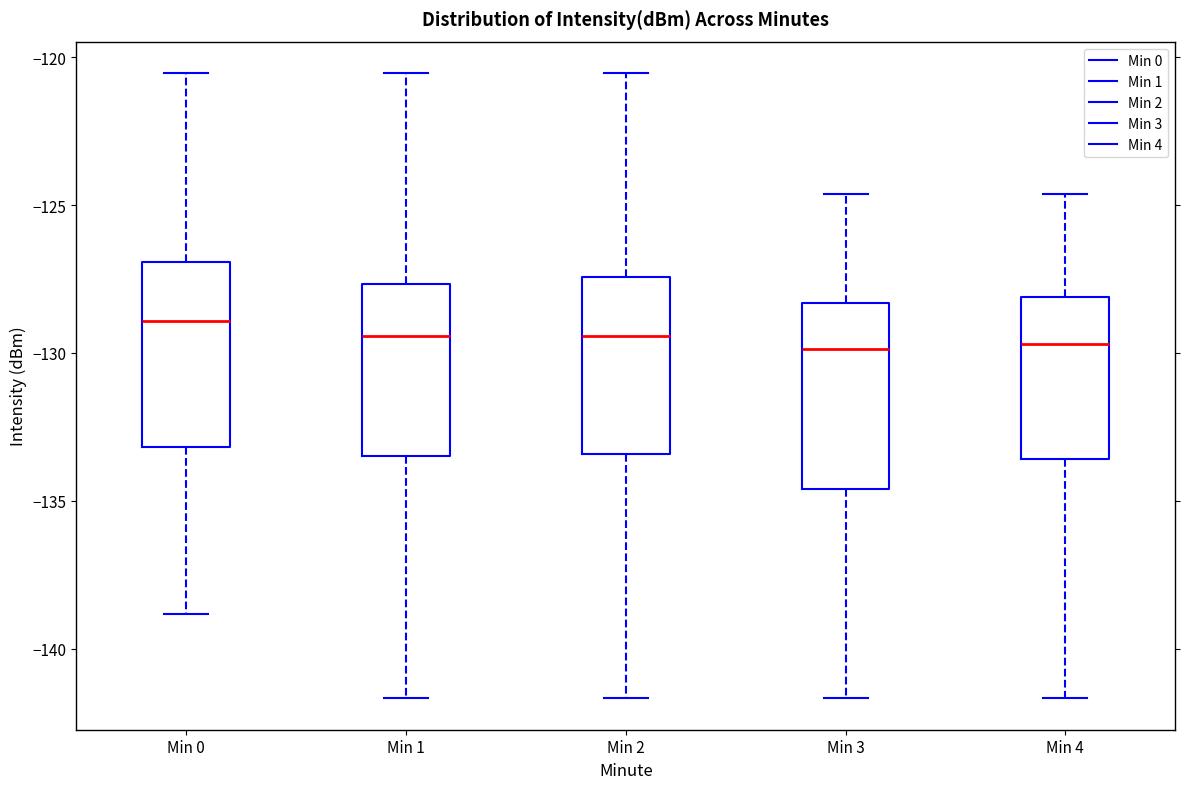

Reading left to right, transcribe this box plot: for each box, give where its median line is, the range the box spans, and where its two whiskers end, as read against the y-axis. The values are not printed on the chart, so give them approximately, as read against the axis.

Min 0: median -129.0, box -133.0 to -127.0, whiskers -139.0 to -120.5
Min 1: median -129.5, box -133.5 to -127.5, whiskers -141.5 to -120.5
Min 2: median -129.5, box -133.5 to -127.5, whiskers -141.5 to -120.5
Min 3: median -130.0, box -134.5 to -128.5, whiskers -141.5 to -124.5
Min 4: median -129.5, box -133.5 to -128.0, whiskers -141.5 to -124.5